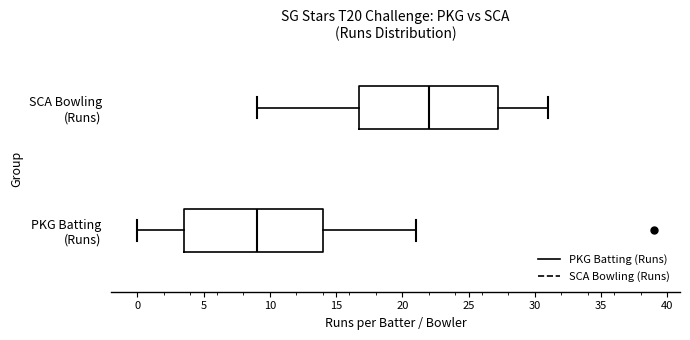

Reading bottom to top, read every box against the x-axis: the position of its median line, the range the box covers, and the ends of its whiskers. The values are not printed on the chart, so give them approximately, as read against the axis.

PKG Batting (Runs): median 9.0, box 3.5 to 14.0, whiskers 0.0 to 21.0
SCA Bowling (Runs): median 22.0, box 17.0 to 27.5, whiskers 9.0 to 31.0